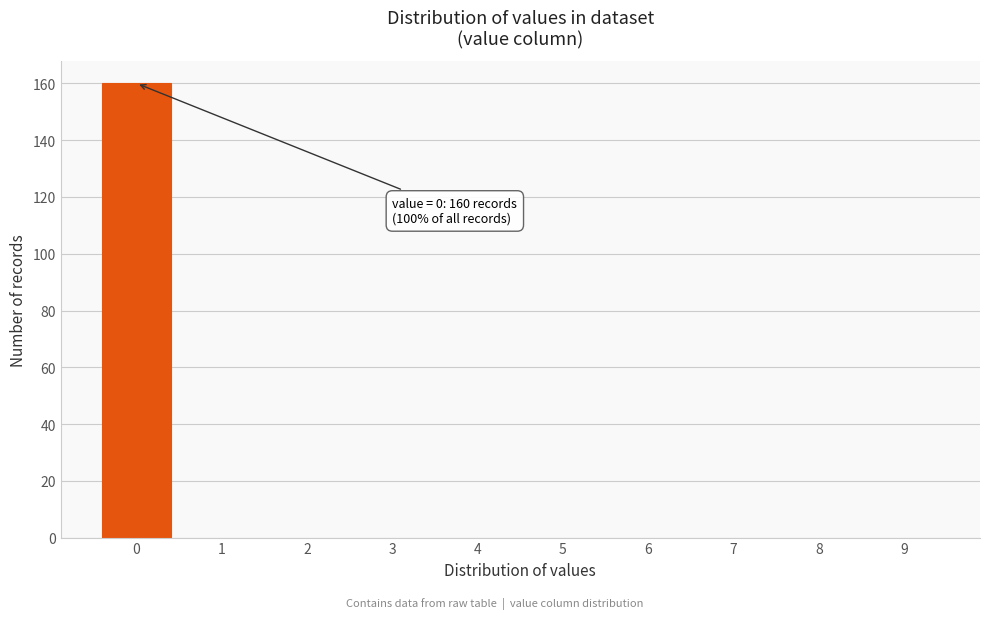

Which range on the x-axis has the tallest bar?

-0.5 to 0.5